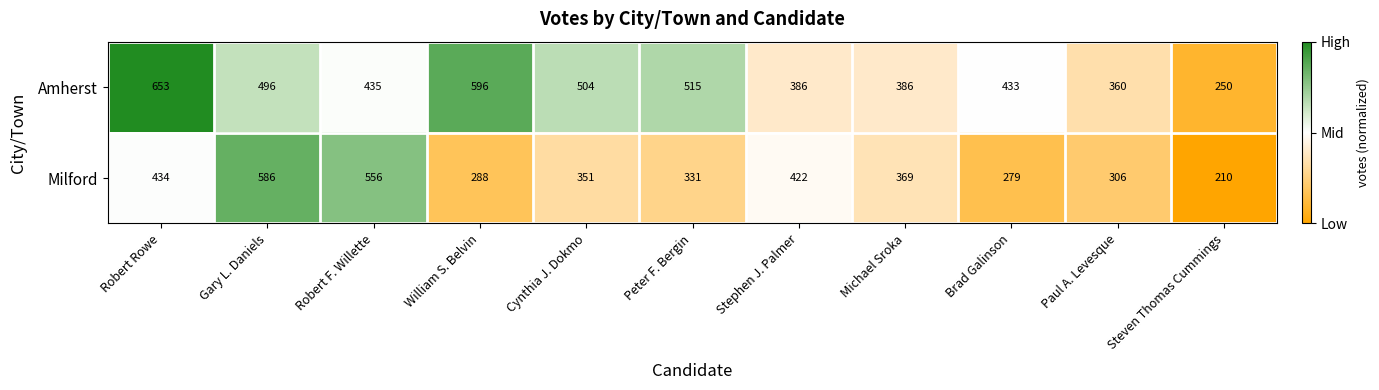

Which series has the largest total across all categories?

Amherst